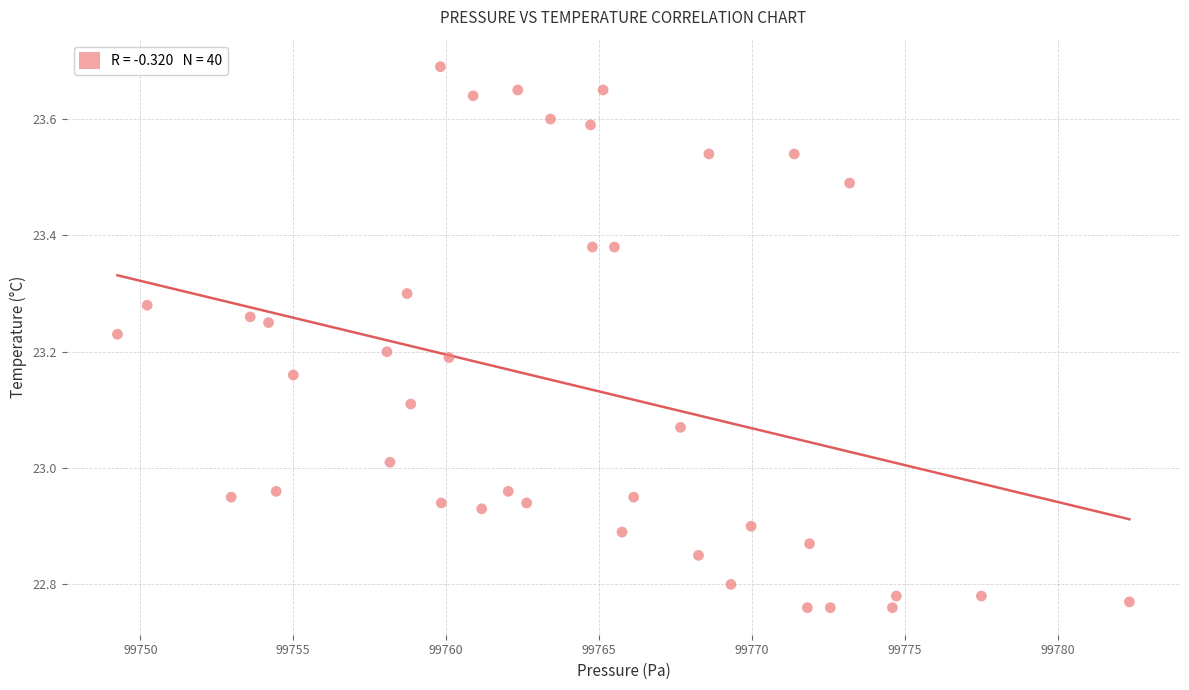

What is the range of Y values (max minus min)?

0.9